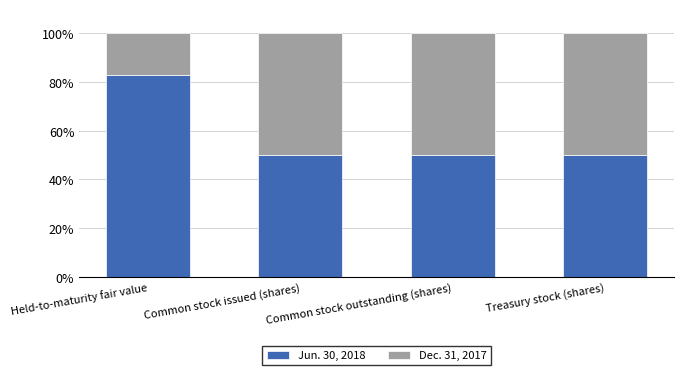

True or false: Jun. 30, 2018 has a value of 34.4 at Held-to-maturity fair value.

False